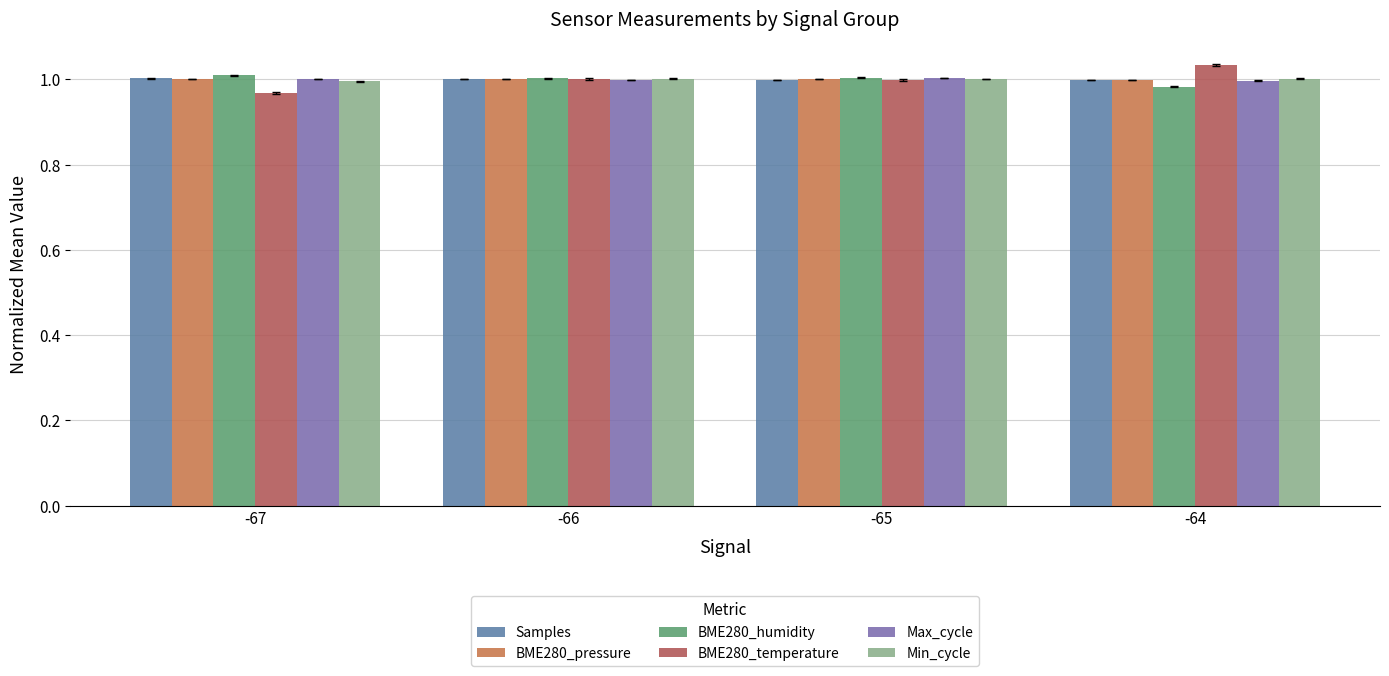

Read the Samples value at -65.

1.0